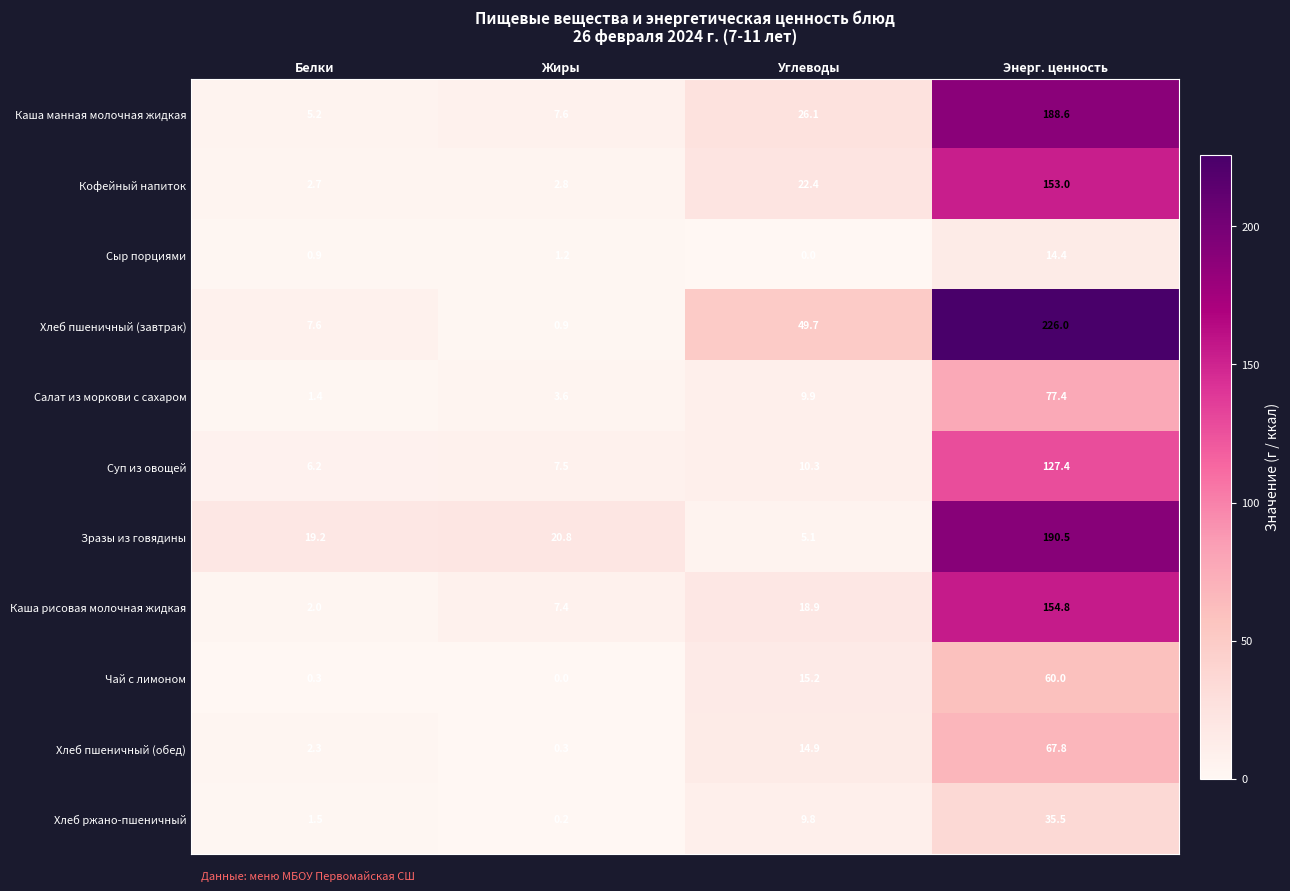

Count the number of data series in this chart.

11